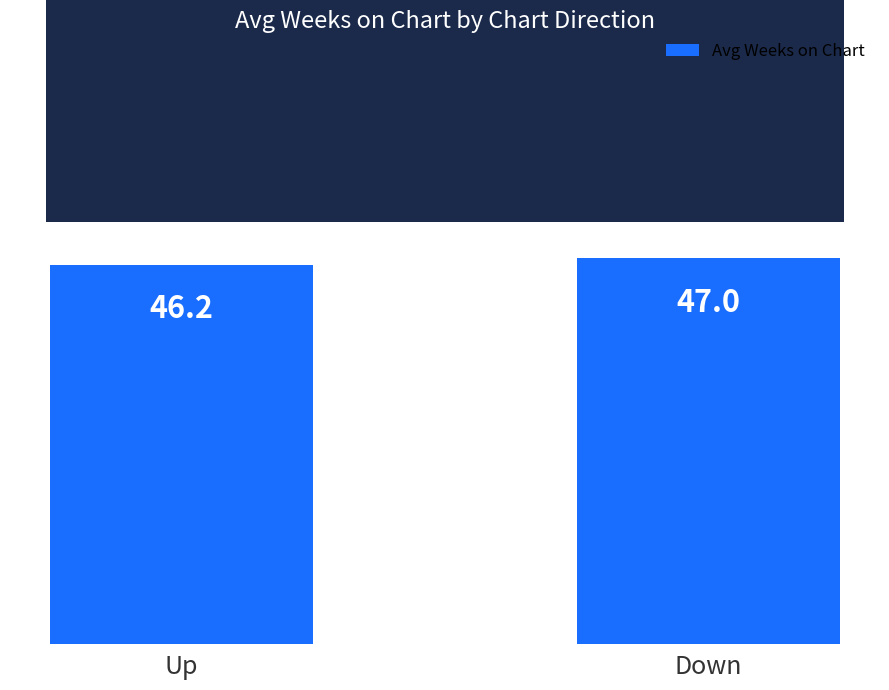

How many series are shown in this chart?

1